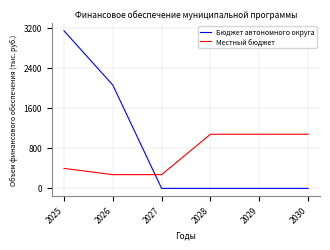

How many distinct data groups are displayed?

2